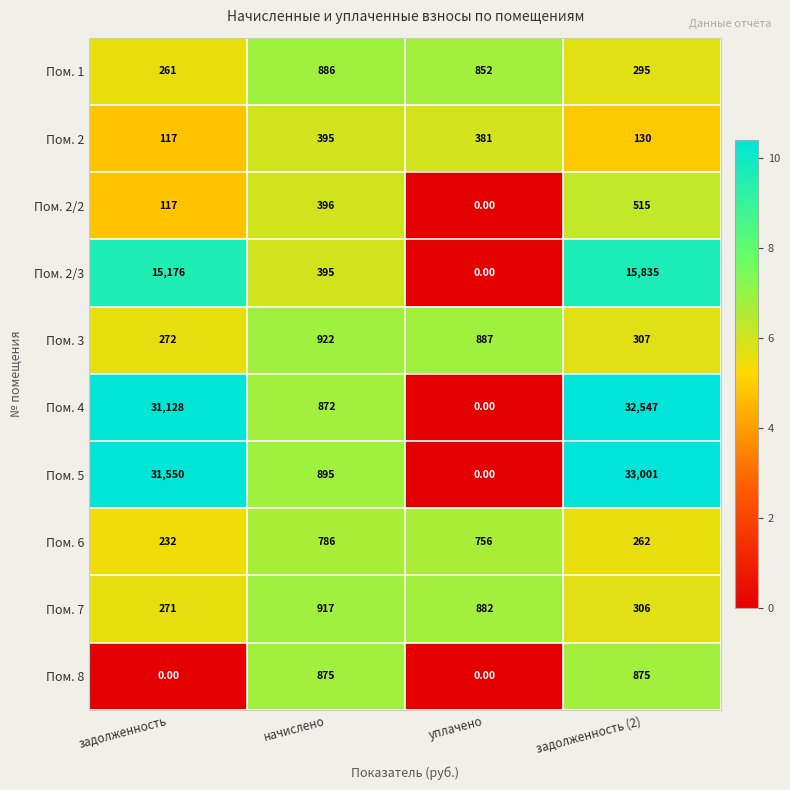

How many categories are shown in the chart?

4